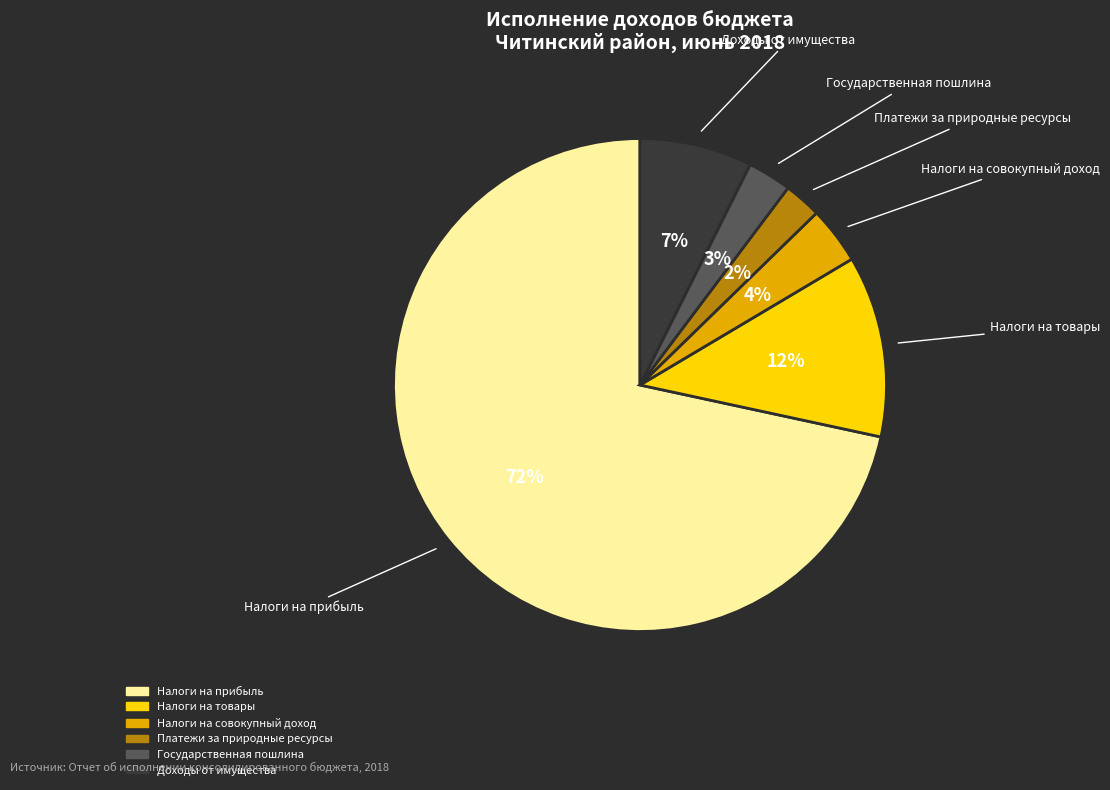

Is there a majority slice in this chart?

Yes